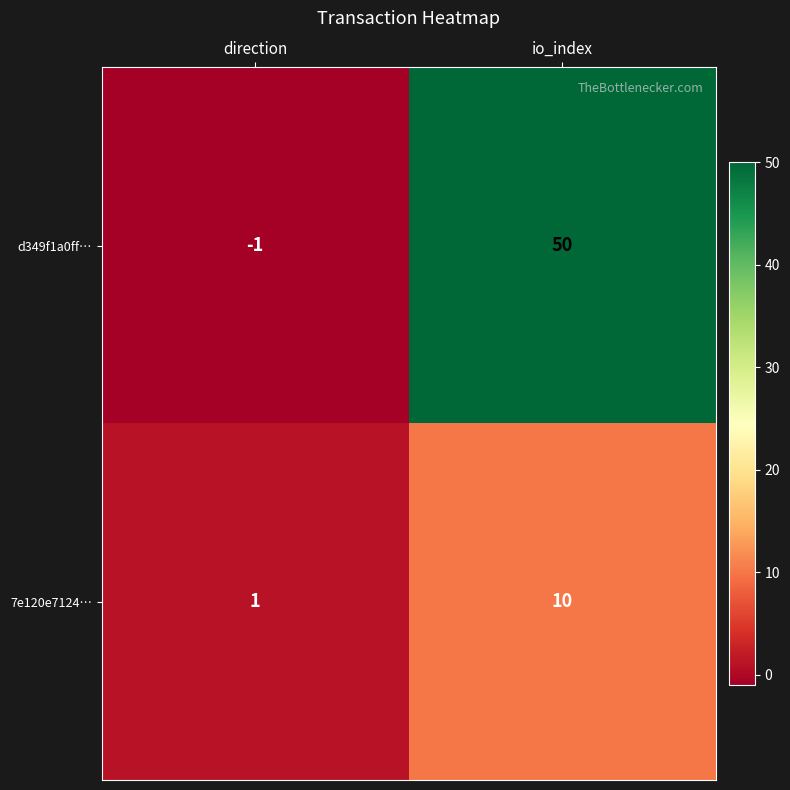

What is the sum of the 7e120e7124… values at direction and io_index?

11